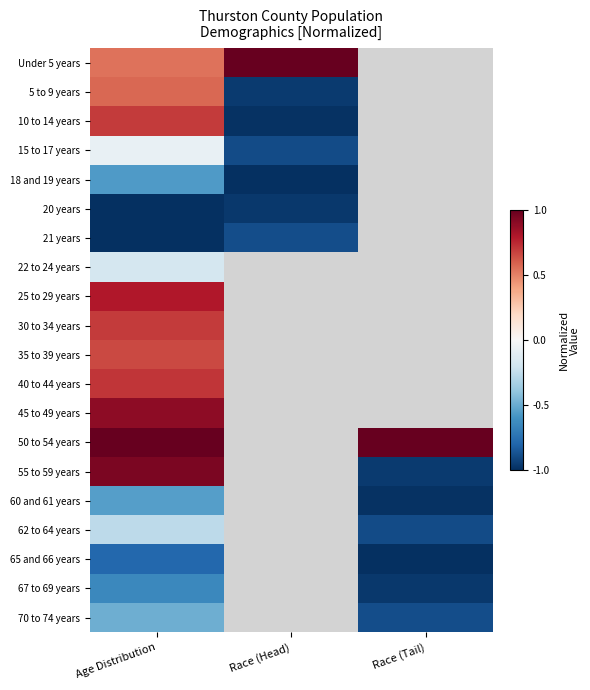

What is the total value across all series at Age Distribution?

2.0